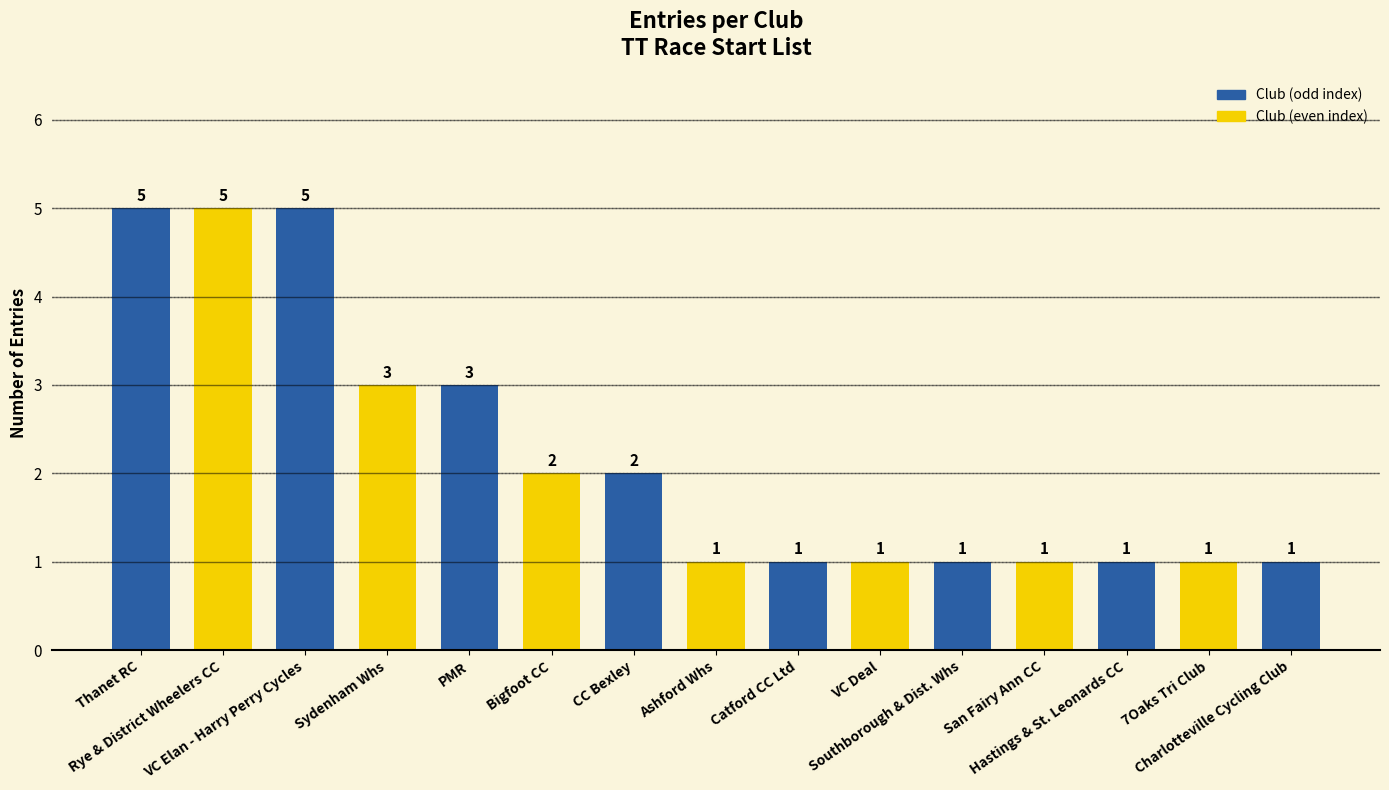

Count the values in the range 1 to 3.

12